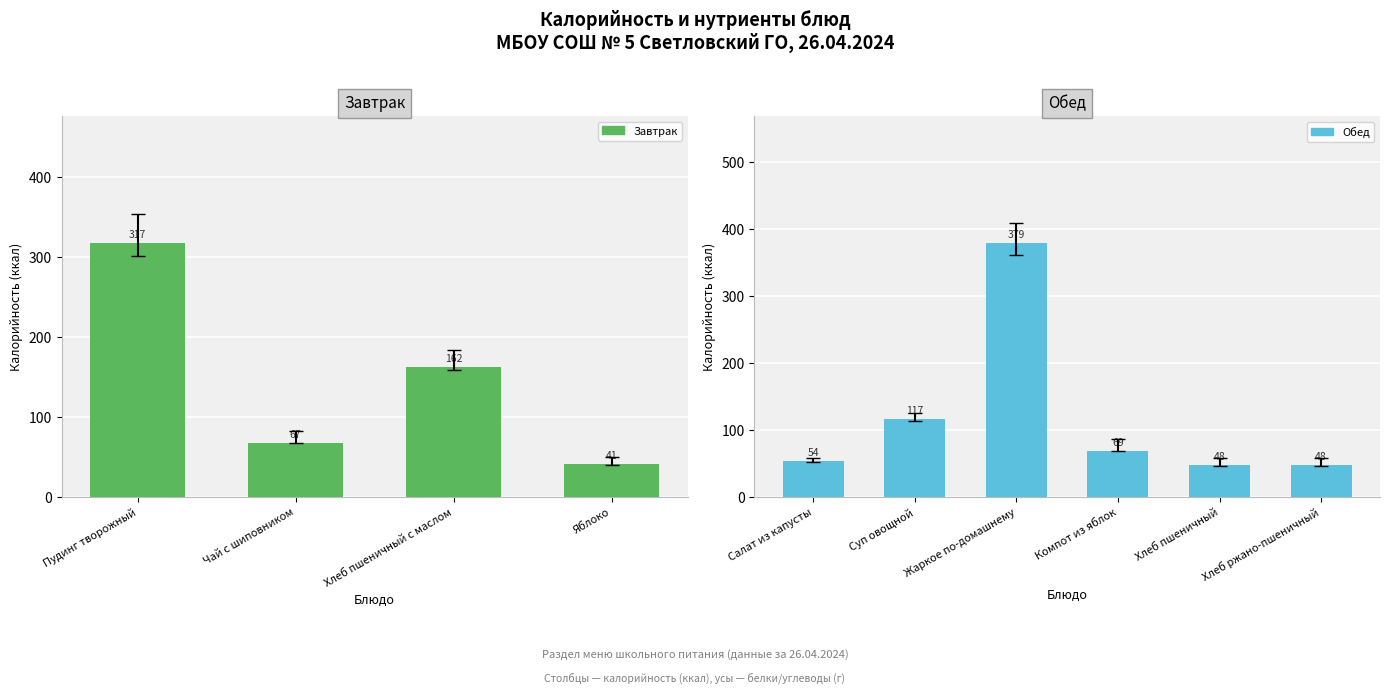

Are the bars horizontal?

No